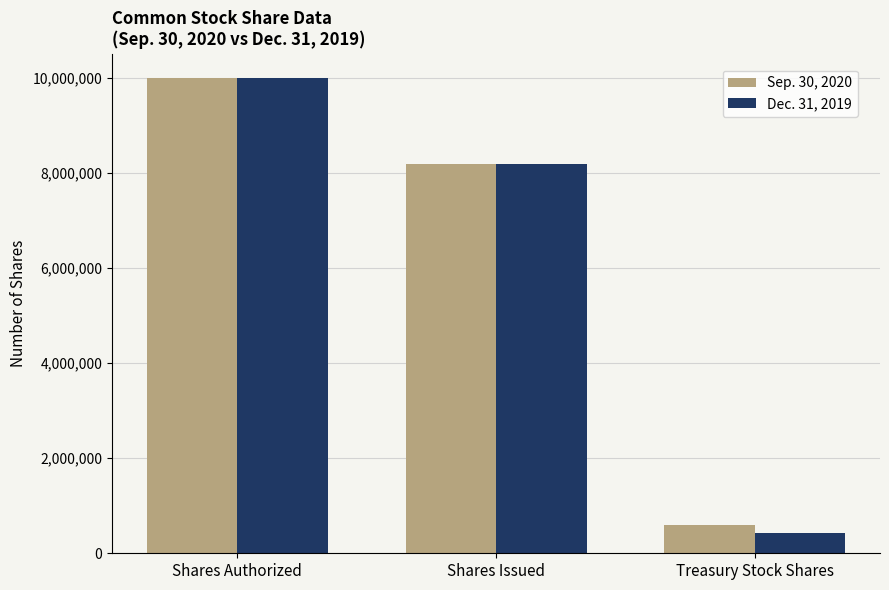

Which category has the highest value across all series?

Shares Authorized